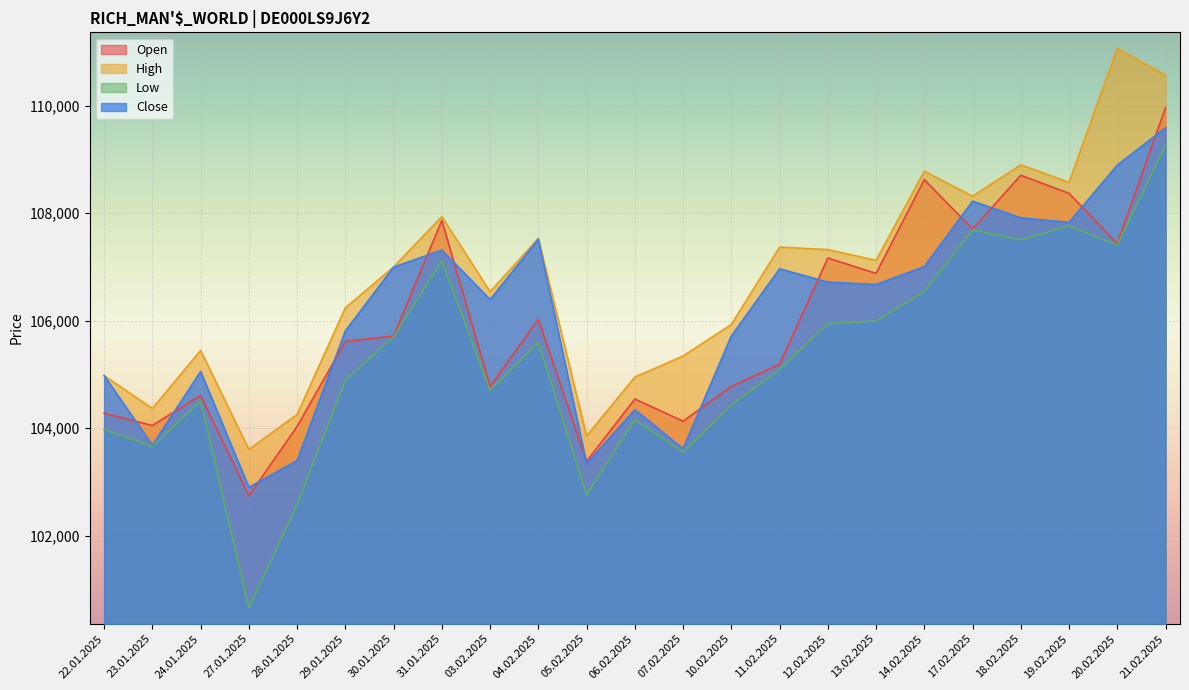

Where is the first local minimum for Open?

23.01.2025